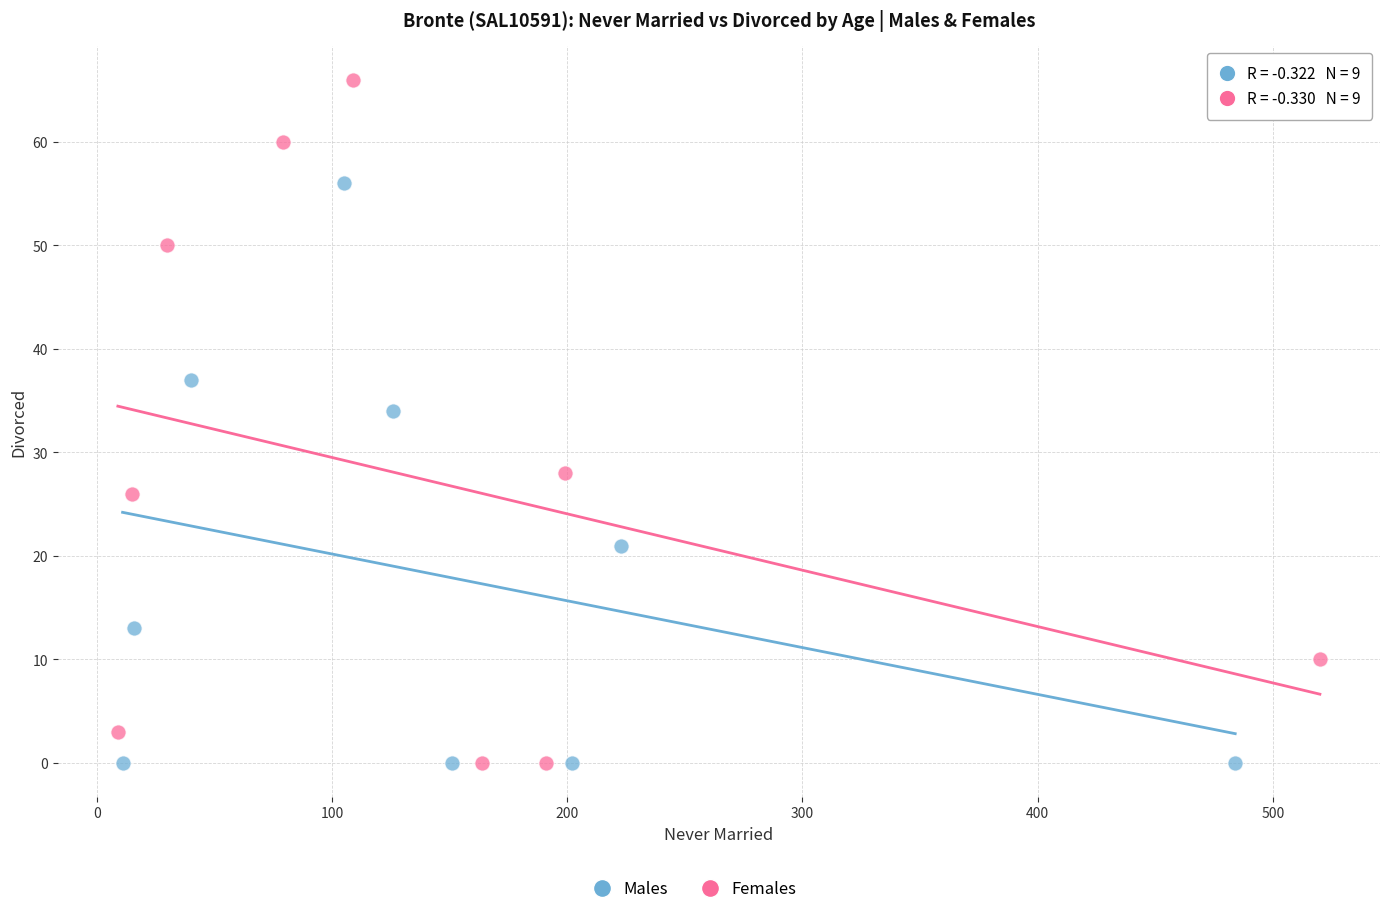

Which series has the widest spread of Y values?

Females